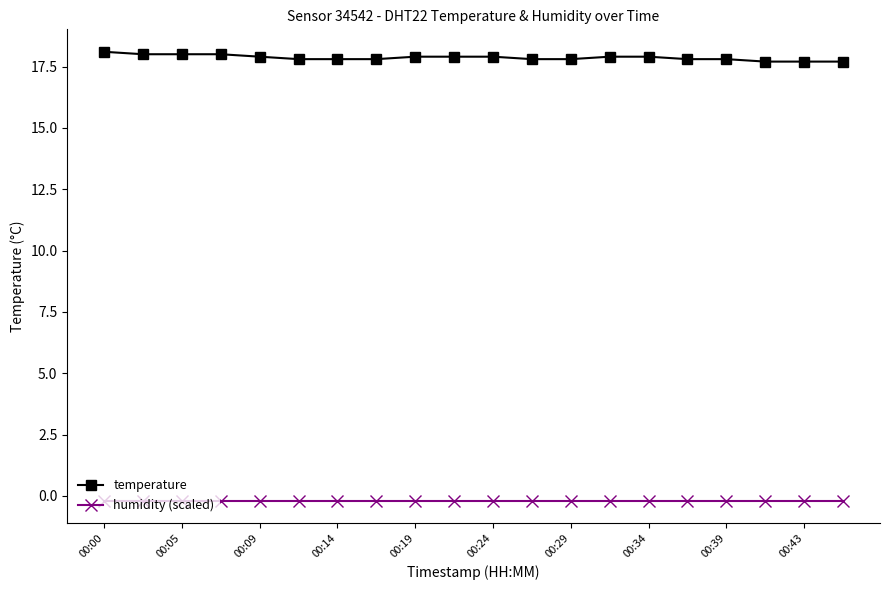

How many lines are shown in the chart?

2